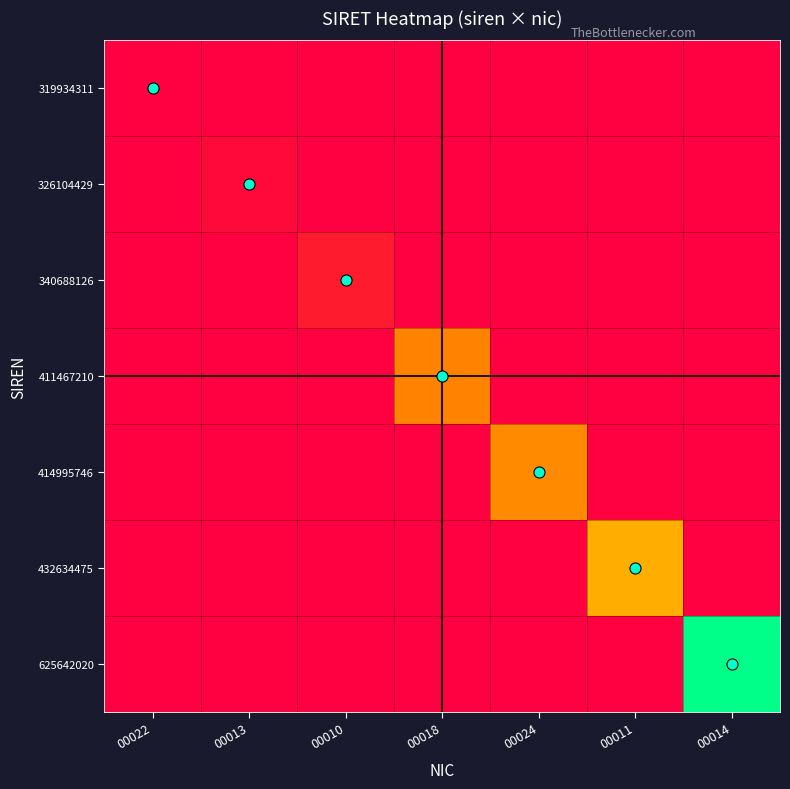

At which category does the chart reach its peak across all series?

00014